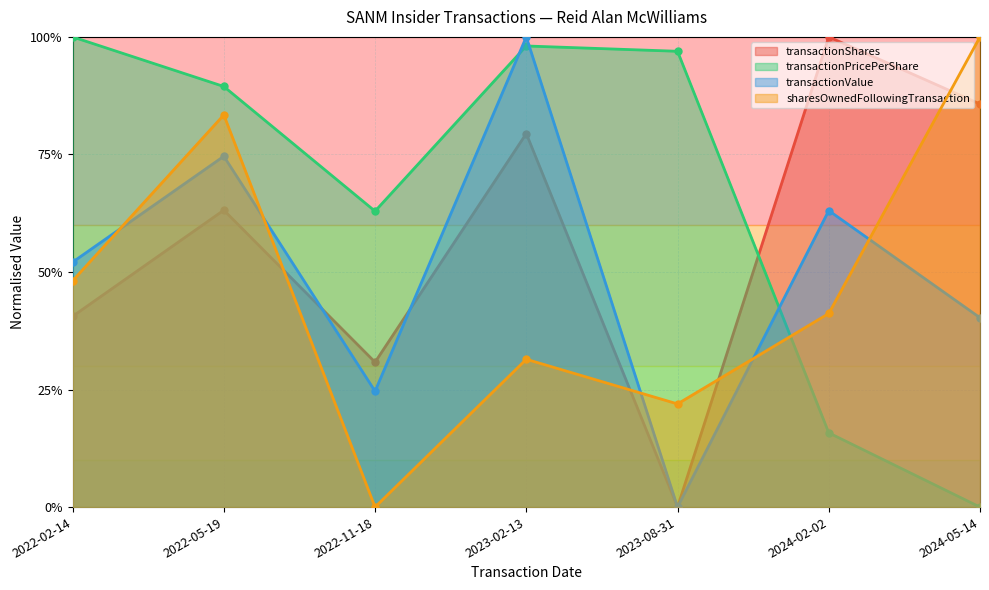

Which category has the lowest value in the sharesOwnedFollowingTransaction series?

2022-11-18